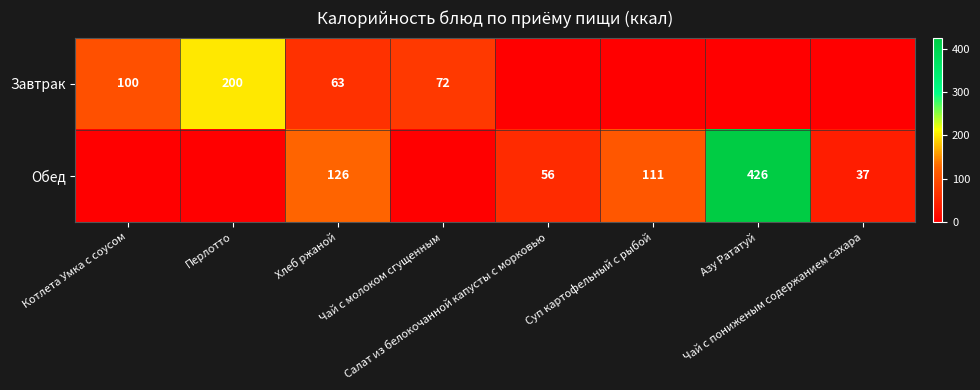

What is the spread (max minus min) of values at Перлотто?

200